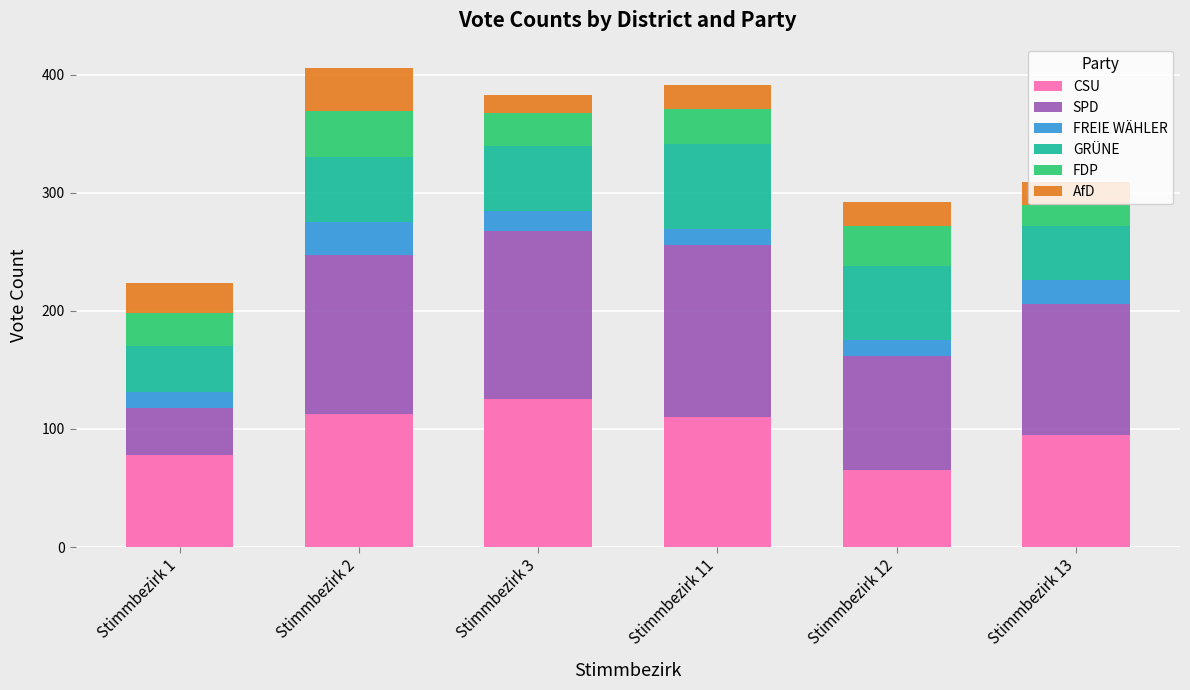

At which label does CSU reach its minimum?

Stimmbezirk 12